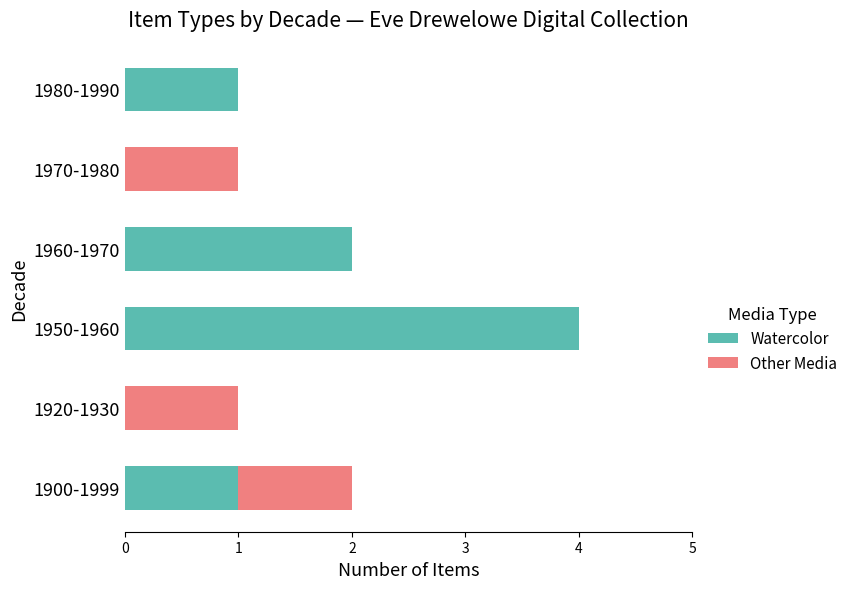

What is the highest value of the Watercolor series?

4